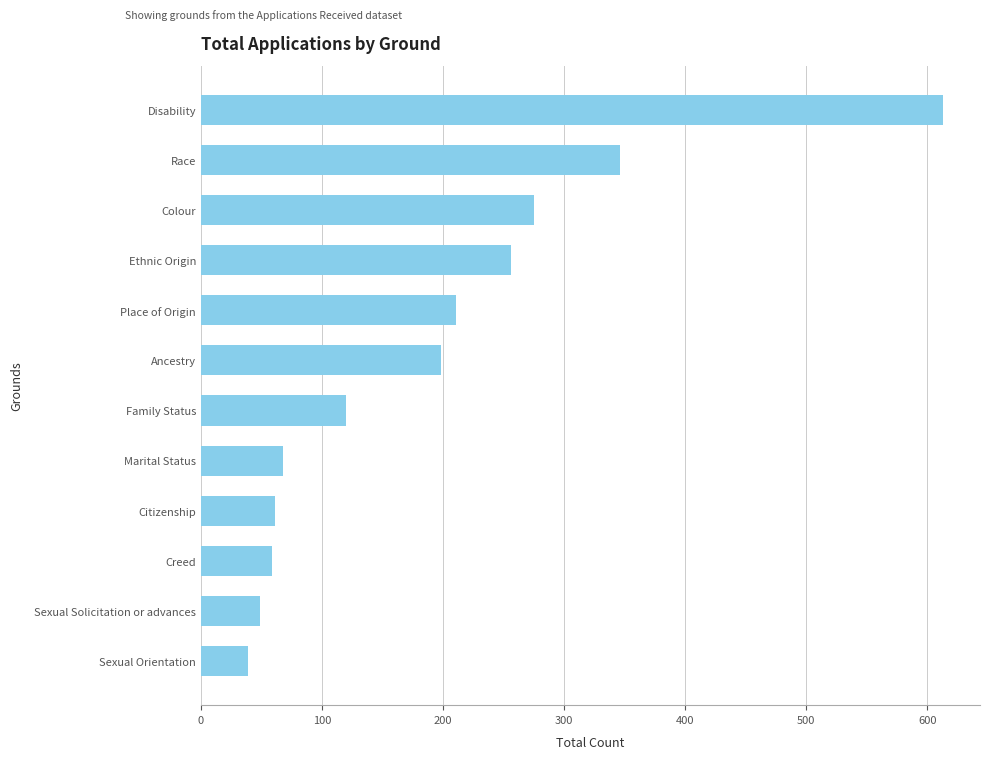

Between Place of Origin and Creed, which is larger?

Place of Origin